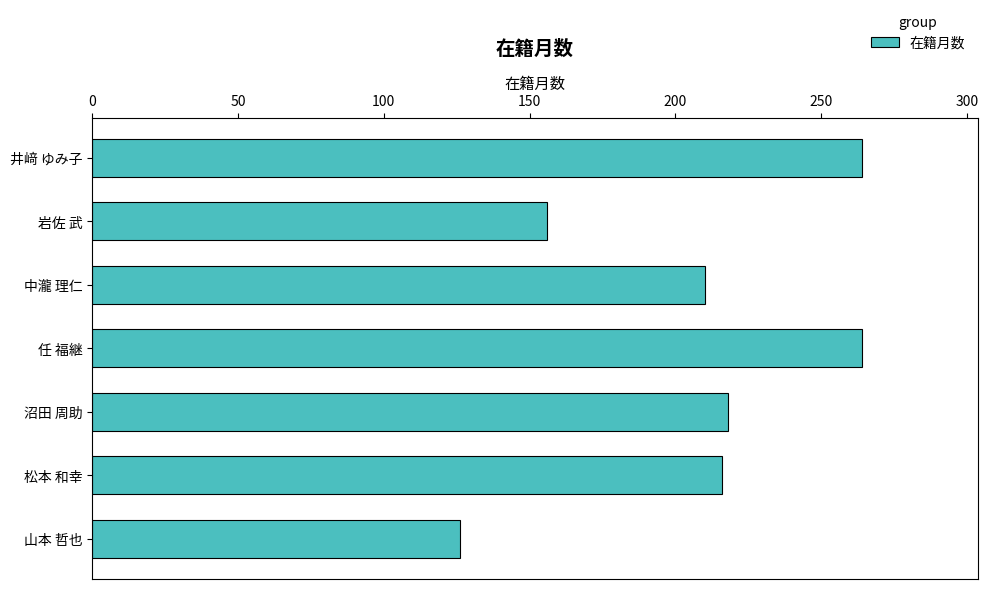

What is the difference between the maximum and second lowest values?

108